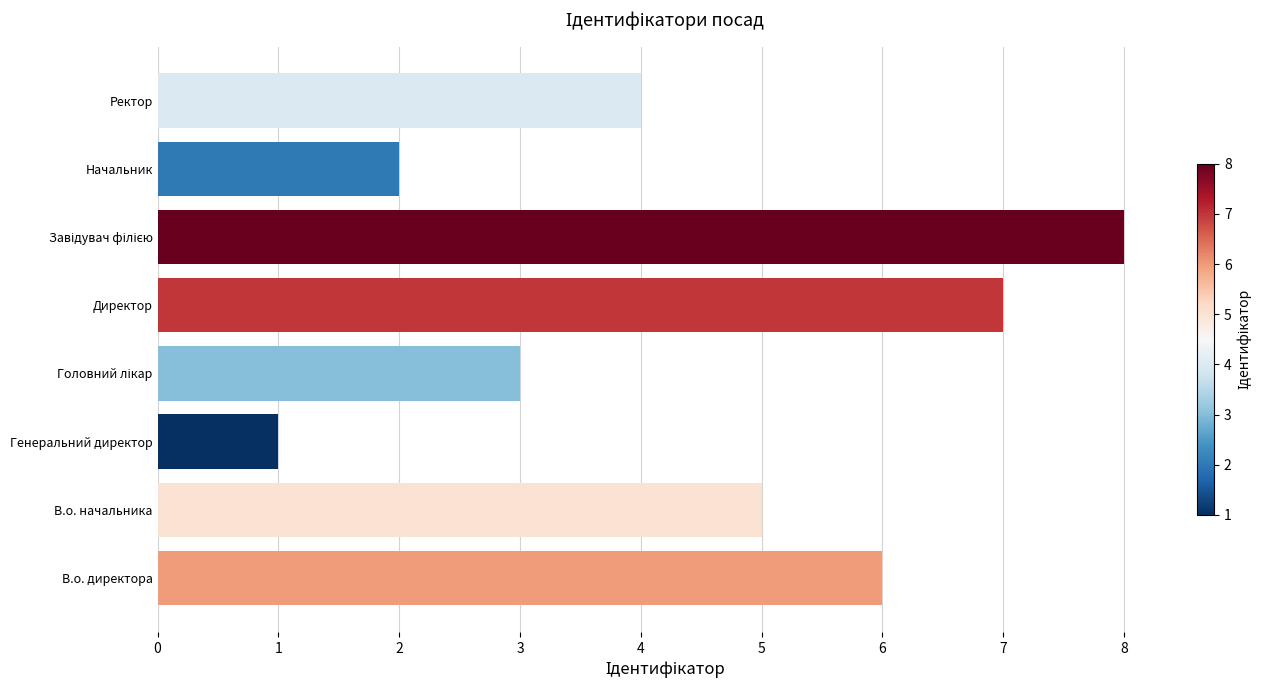

The value at Генеральний директор is 1. True or false?

True